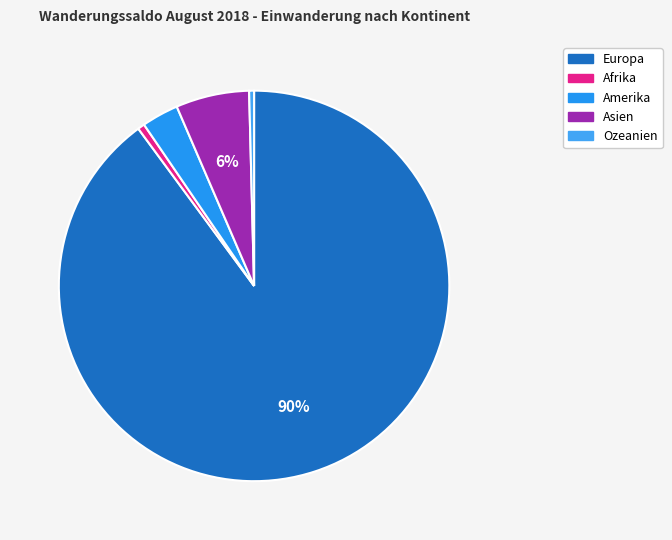

True or false: Asien accounts for 6% of the total.

True